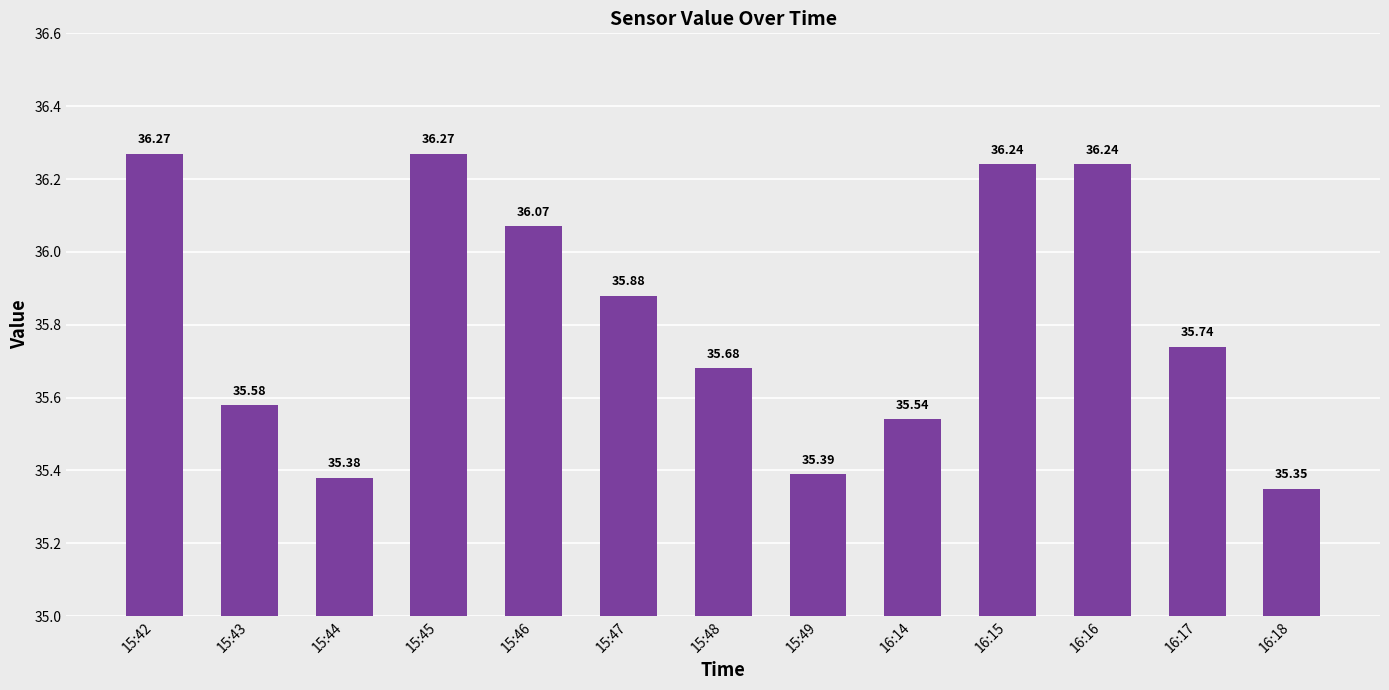

The chart shows a value of 57.1 at 15:42. True or false?

False